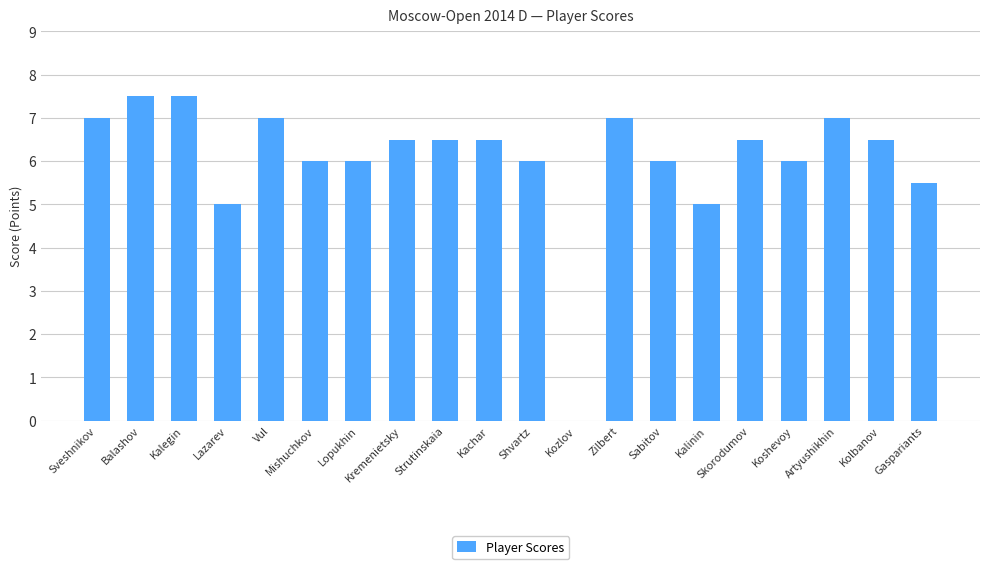

What is the approximate value at Koshevoy?

6.0